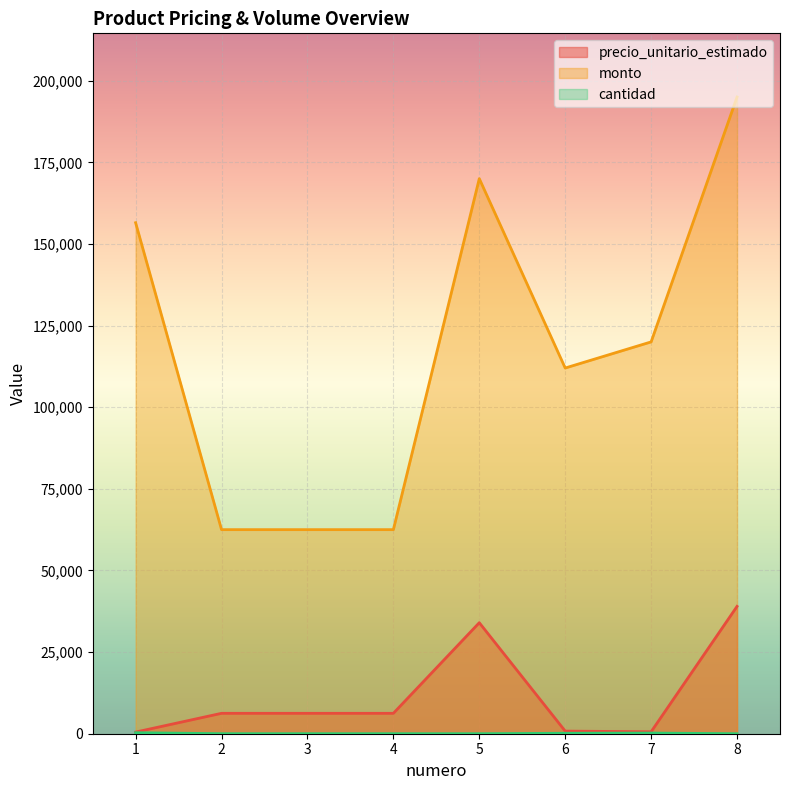

Which has a higher value, 2 or 6?

2